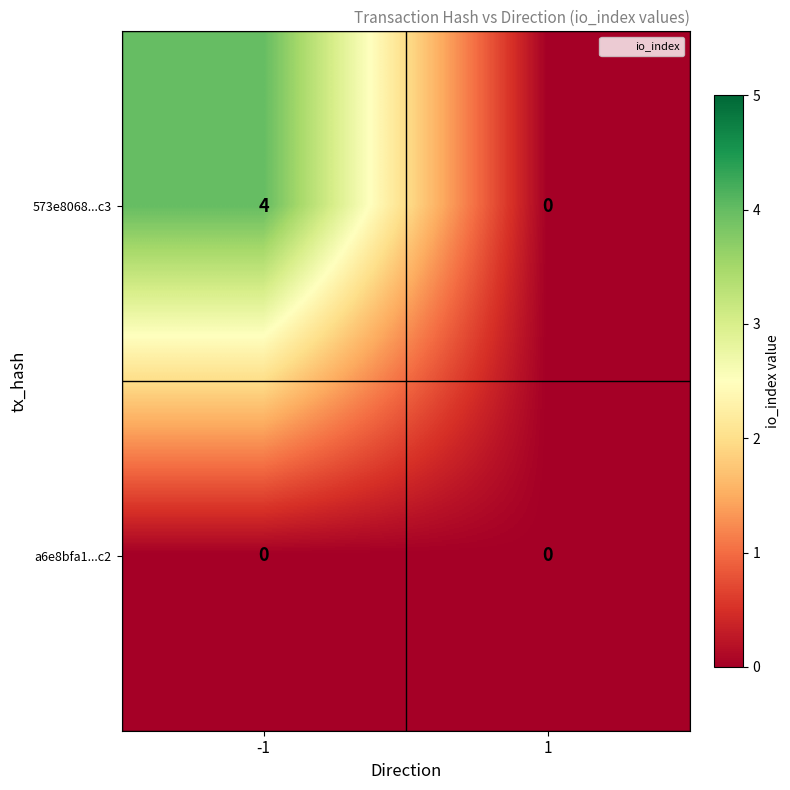

What is the difference between the maximum and minimum values in the 573e8068...c3 series?

4